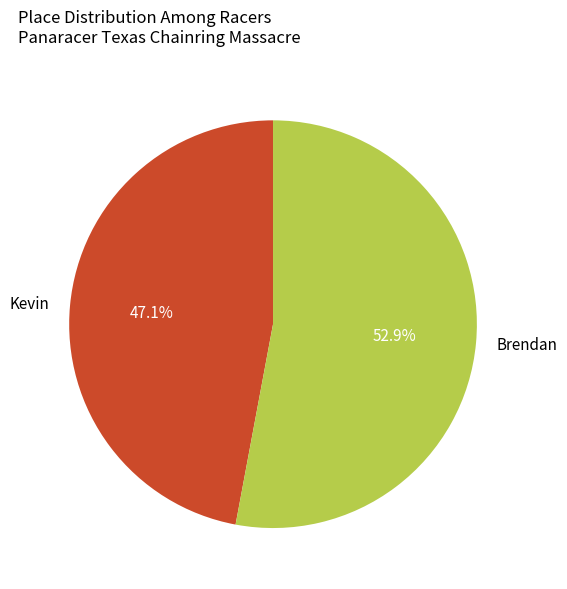

The Kevin slice represents 38% of the pie. True or false?

False